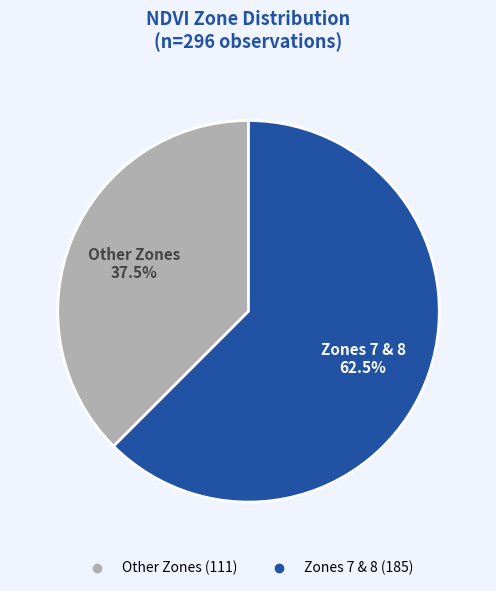

Does any single category account for the majority?

Yes